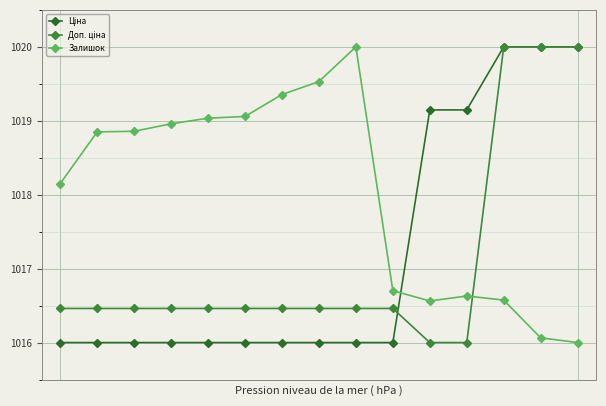

What is the value of the Доп. ціна point at the 9th from the left?

1016.5